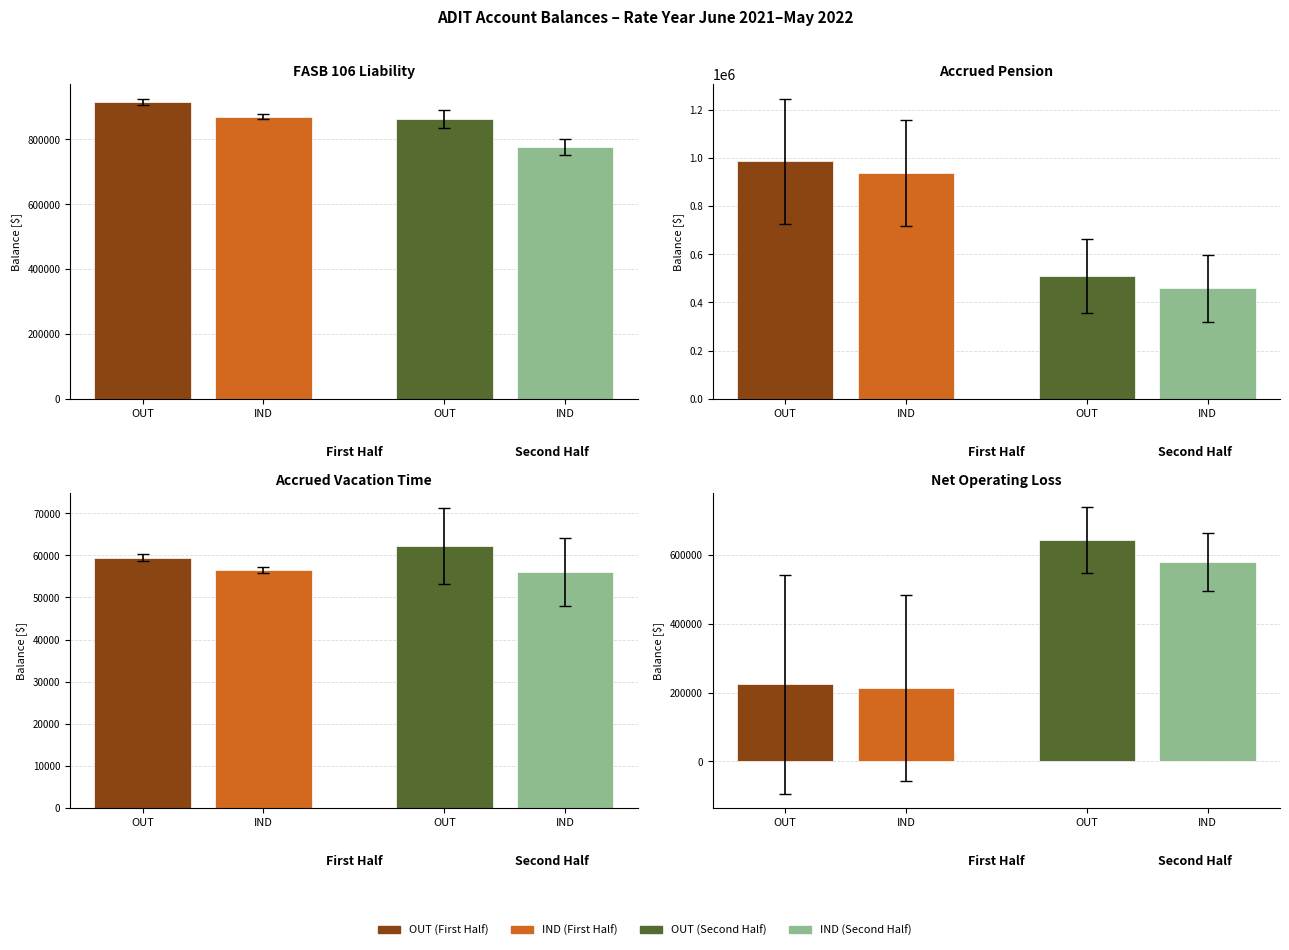

Are the bars grouped side by side (vs. stacked)?

Yes